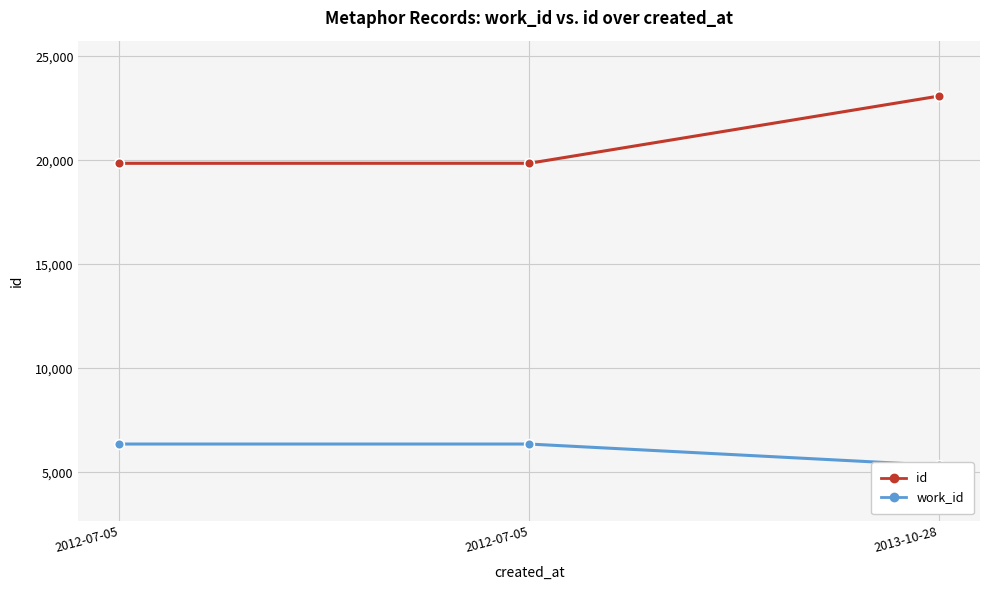

Which has a higher value, 2012-07-05 or 2012-07-05?

2012-07-05